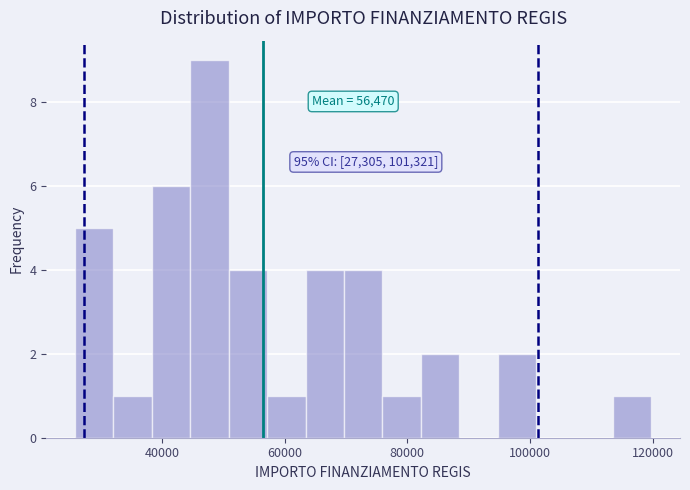

Read against the x-axis, roughly where is the centre of the tallest bar?

48000